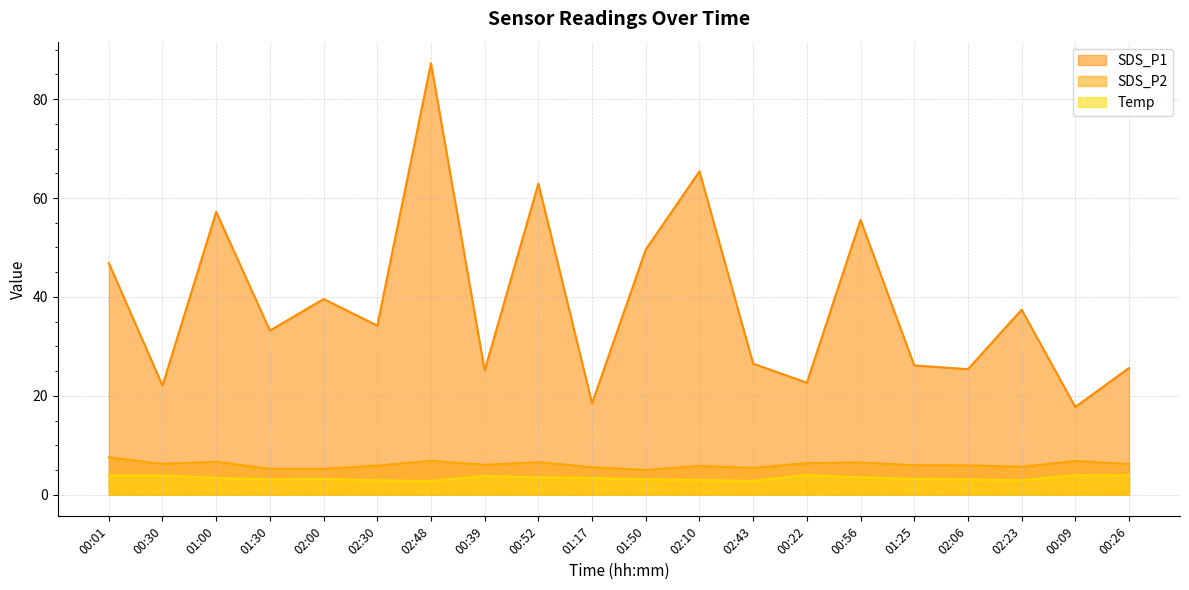

What is the minimum value for Temp?

2.8